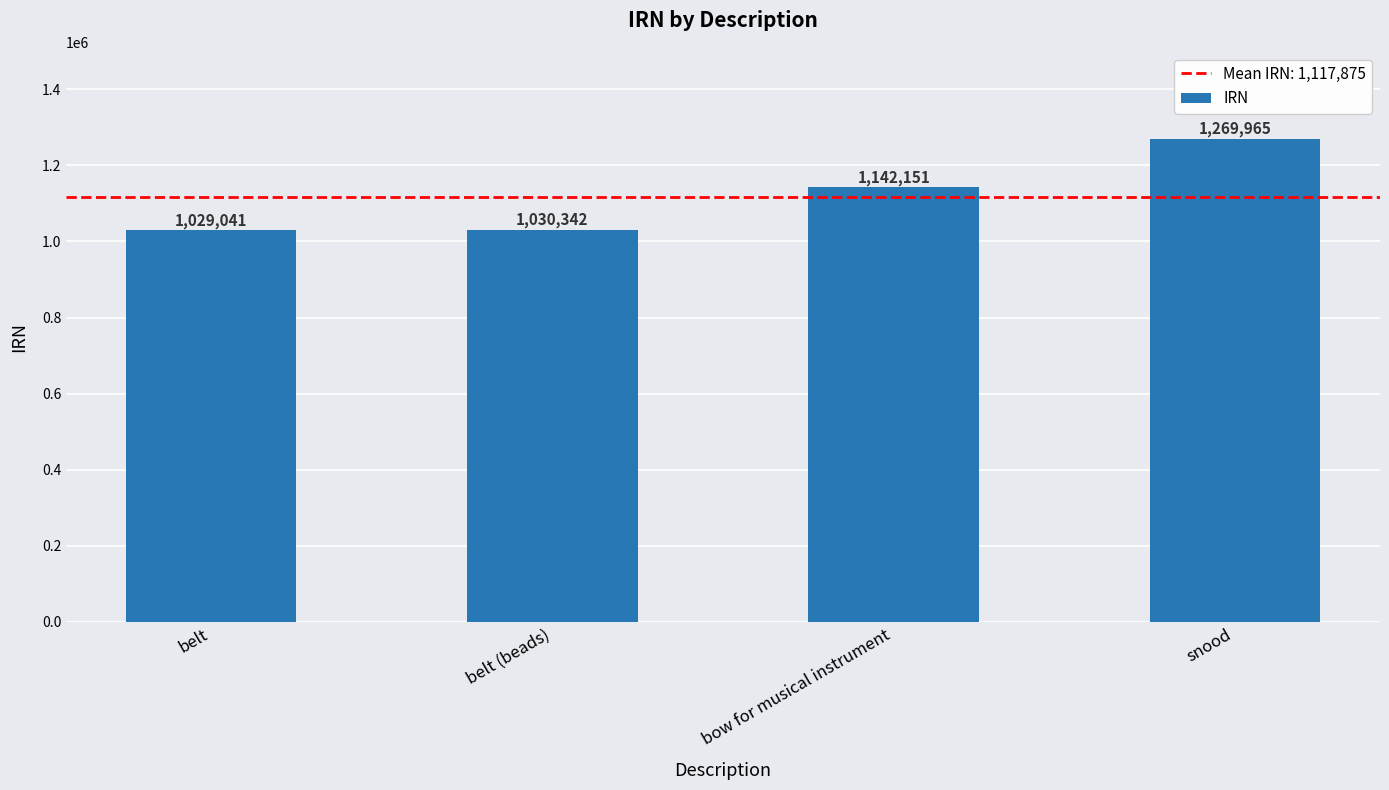

How many bars are there in total?

4